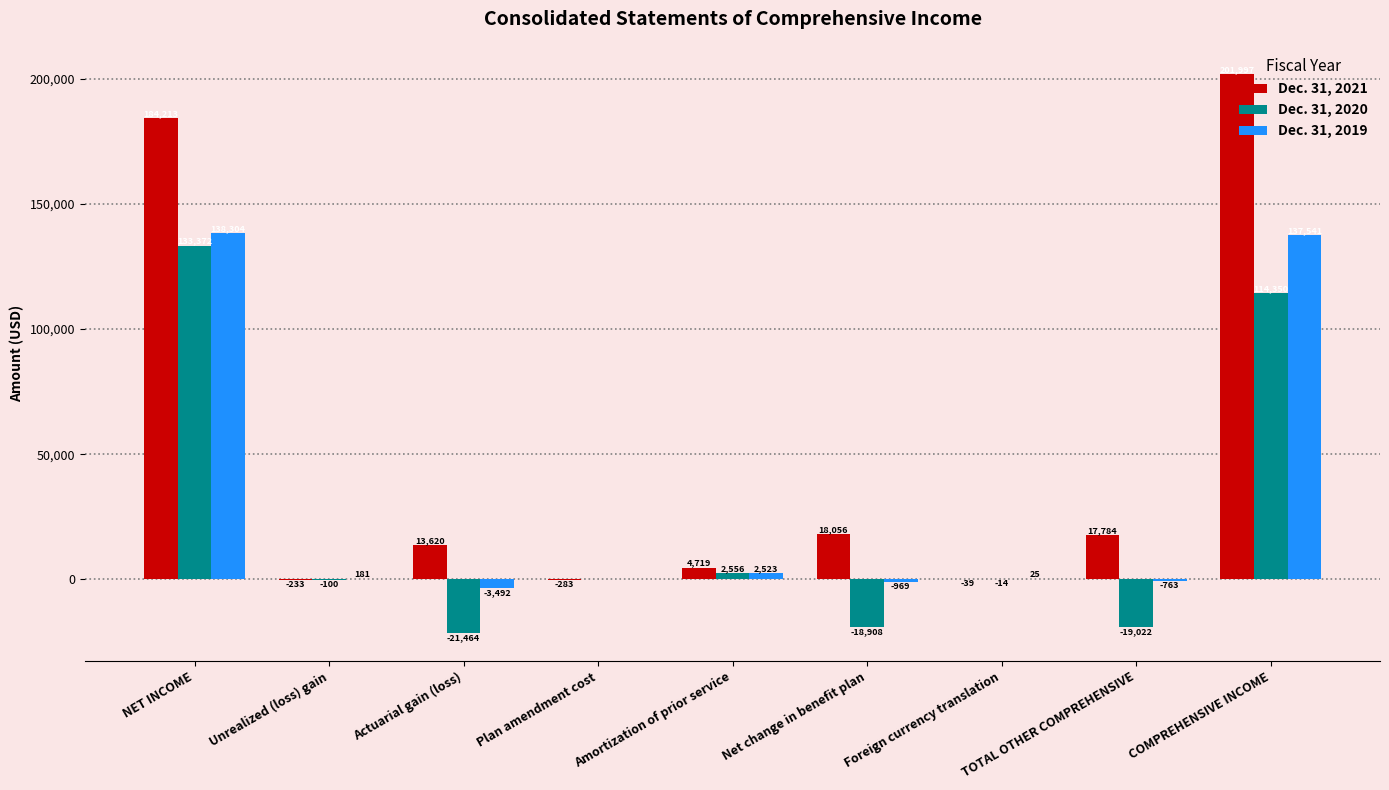

What are all the series names shown in the legend?

Dec. 31, 2021, Dec. 31, 2020, Dec. 31, 2019